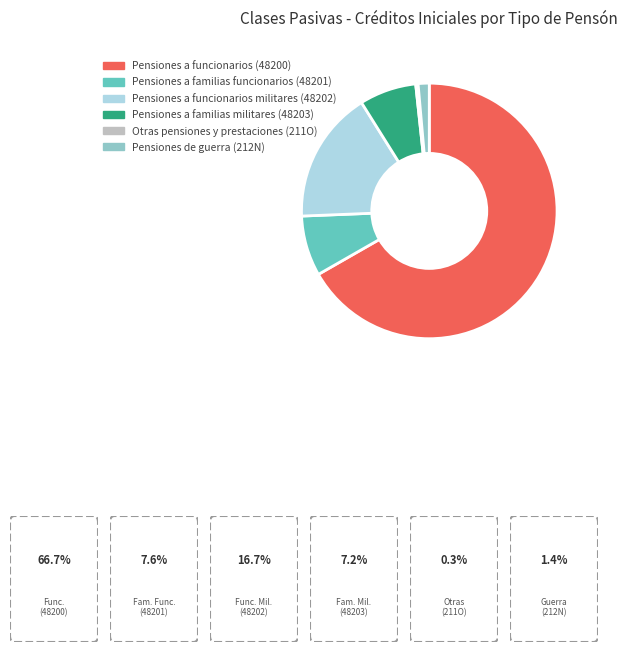

Does Pensiones a funcionarios militares (48202) represent more than half of the total?

No